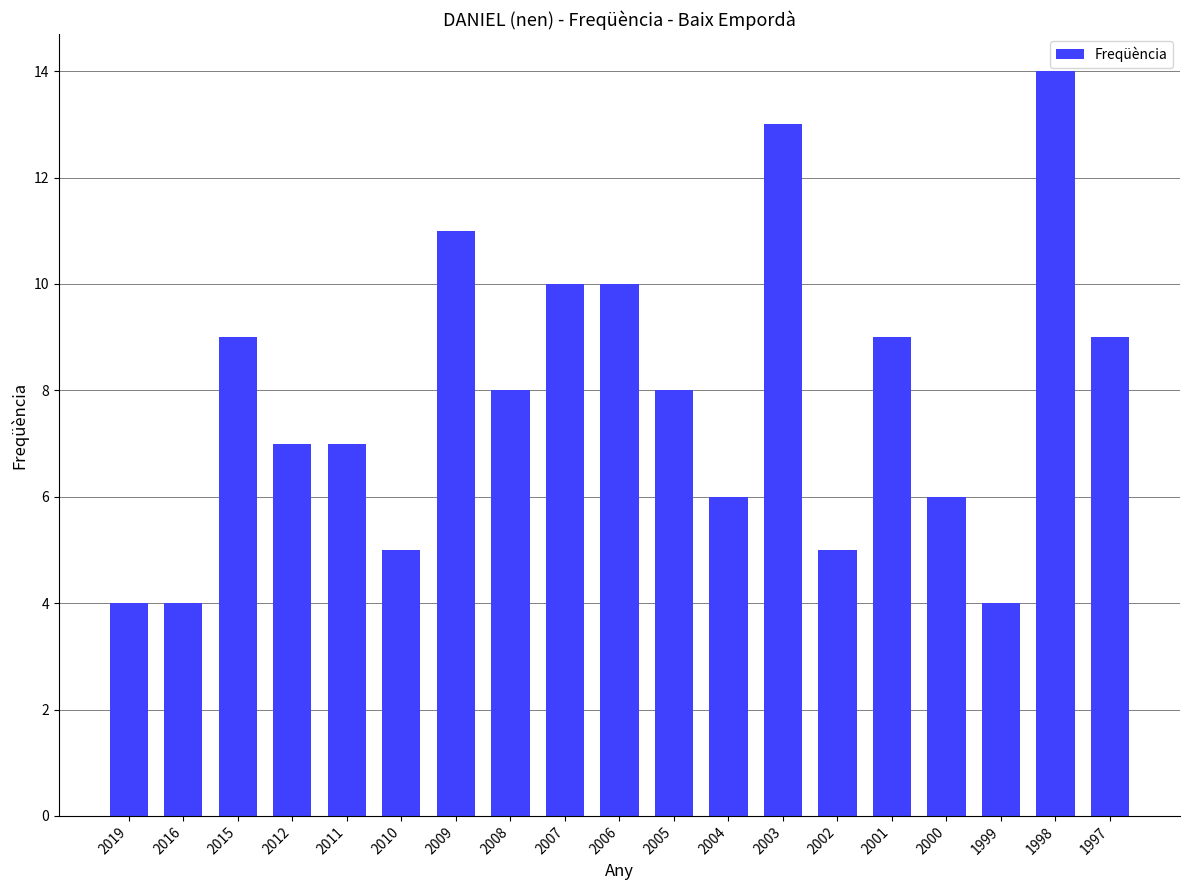

What is the sum of the values at 2008 and 2019?

12